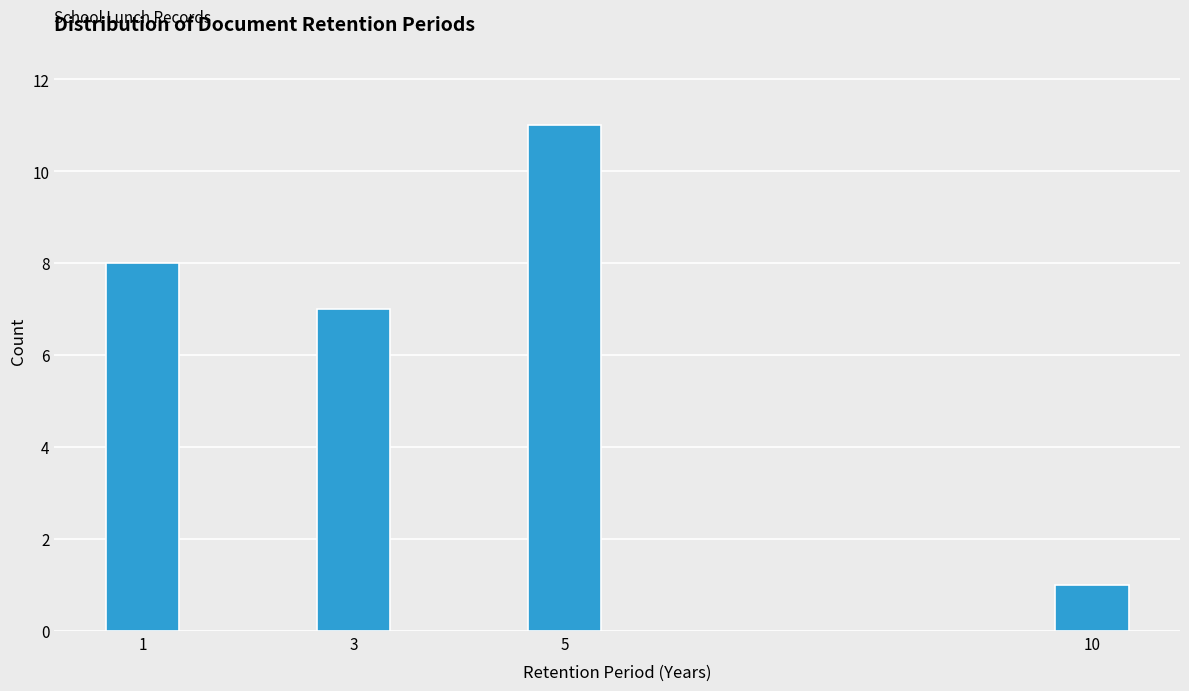

Reading left to right, what are all the values shown in this chart?

8	7	11	1